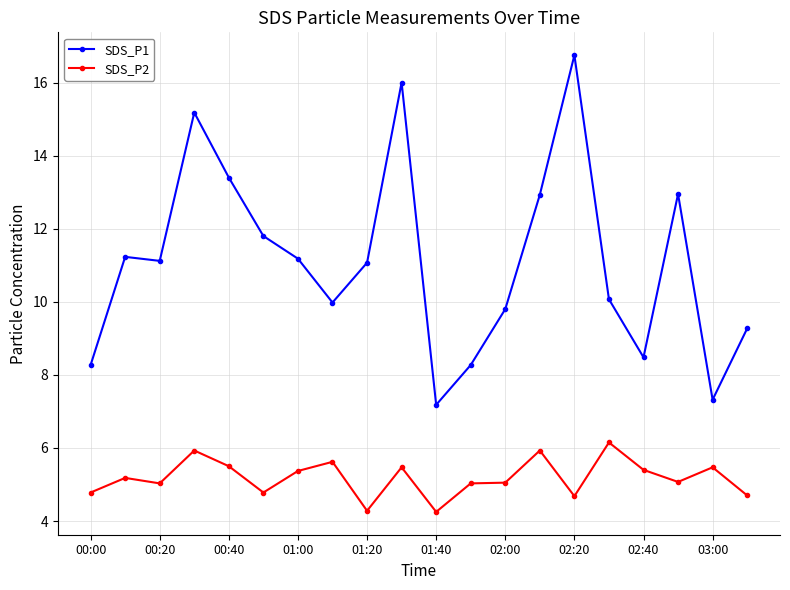

Which series has the largest range (max minus min)?

SDS_P1